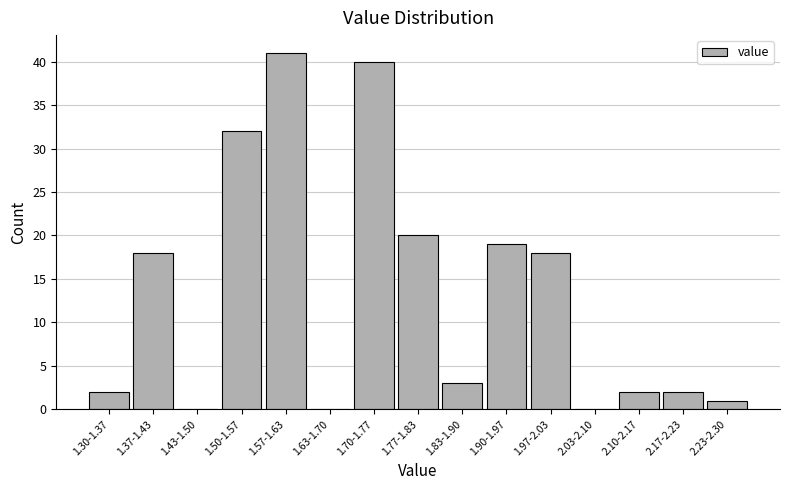

Reading left to right, extract all data points from this chart.

1.30-1.37=2	1.37-1.43=18	1.43-1.50=0	1.50-1.57=32	1.57-1.63=41	1.63-1.70=0	1.70-1.77=40	1.77-1.83=20	1.83-1.90=3	1.90-1.97=19	1.97-2.03=18	2.03-2.10=0	2.10-2.17=2	2.17-2.23=2	2.23-2.30=1